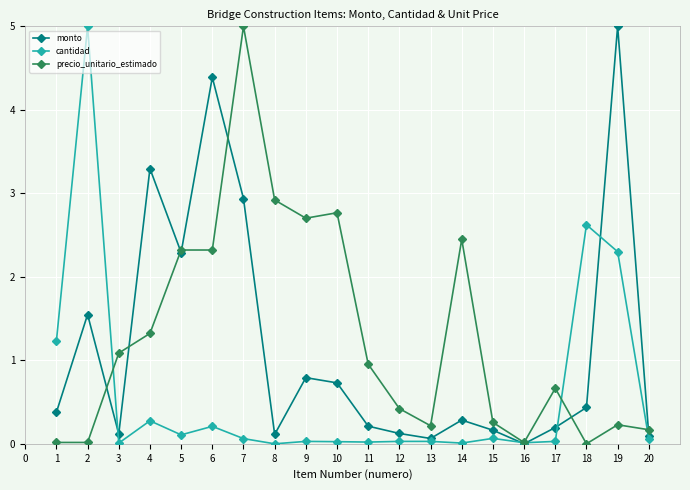

What are all the series names shown in the legend?

monto, cantidad, precio_unitario_estimado